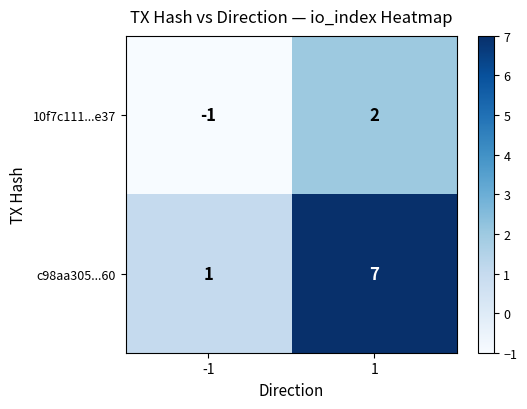

What is the difference between the highest and lowest values at -1?

2